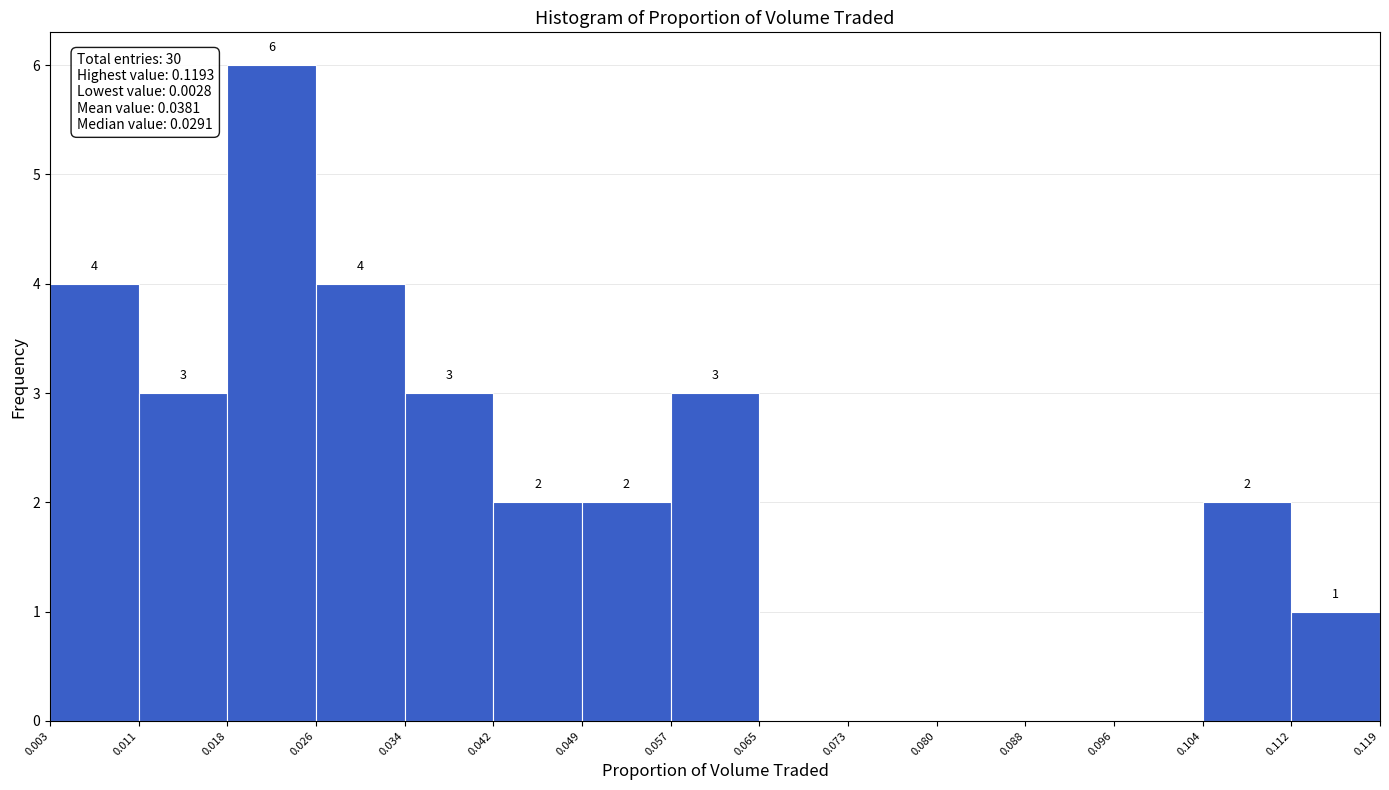

Over which range of the x-axis is the bar tallest?

0.018 to 0.026